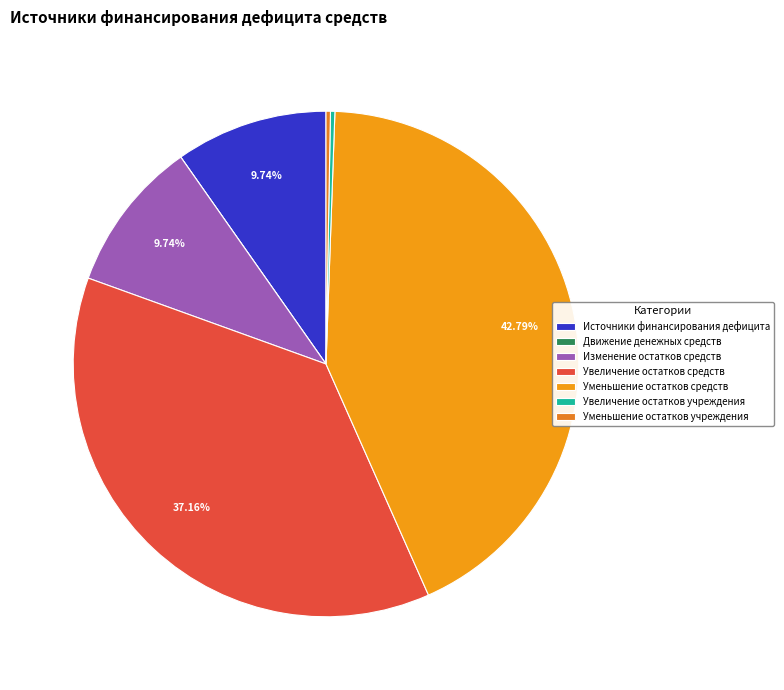

The Изменение остатков средств slice represents 10% of the pie. True or false?

True